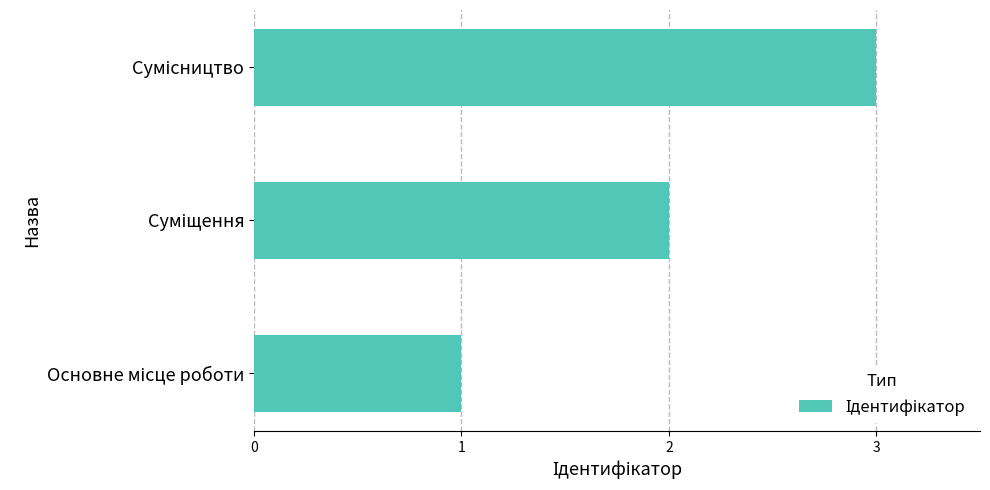

How many data points does each series have?

3